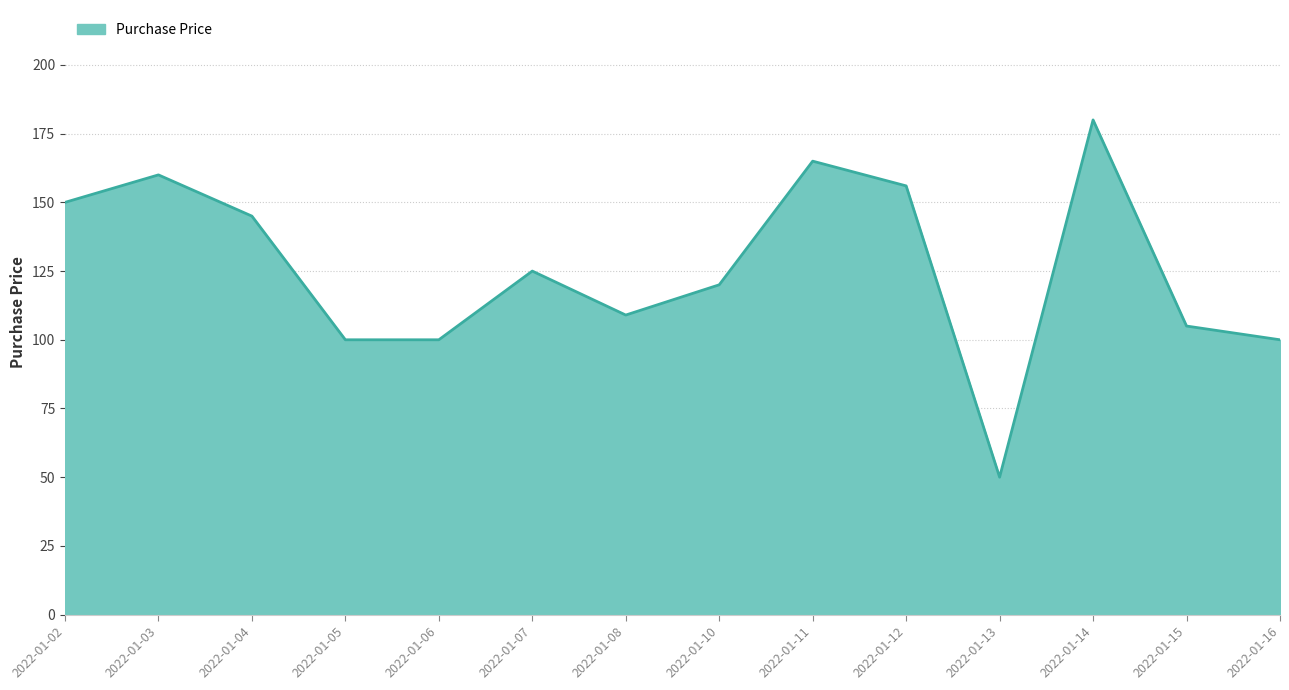

Approximately how many times larger is the value at 2022-01-07 compared to 2022-01-13?

2.5